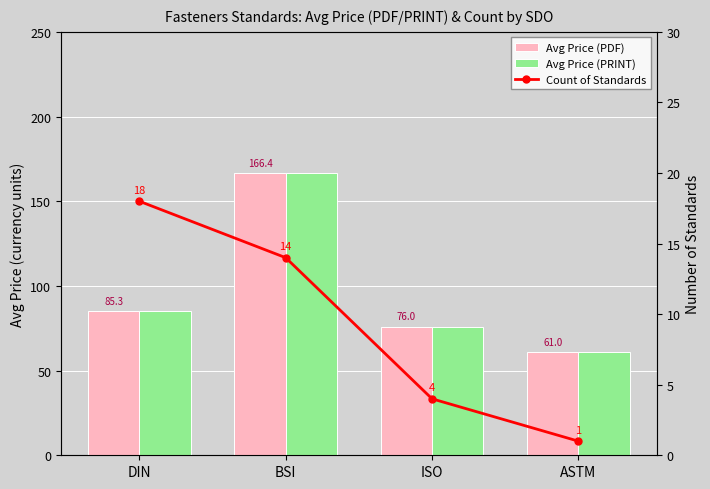

Does the chart contain any negative values?

No